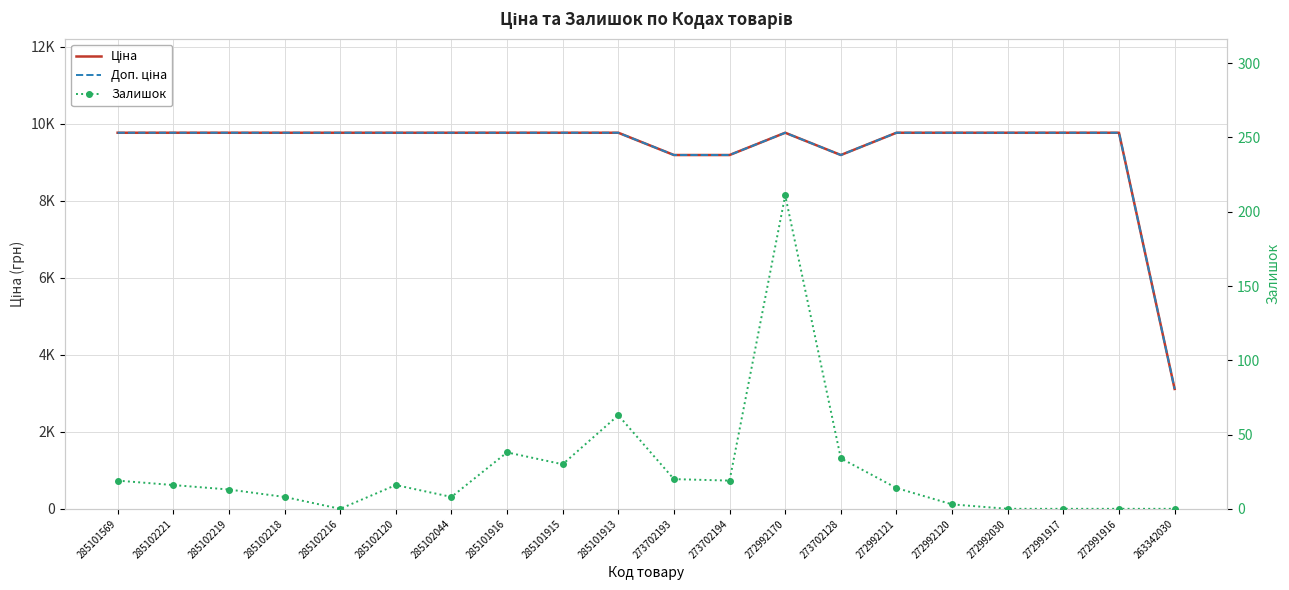

At which category does Залишок reach its first local peak?

285102120